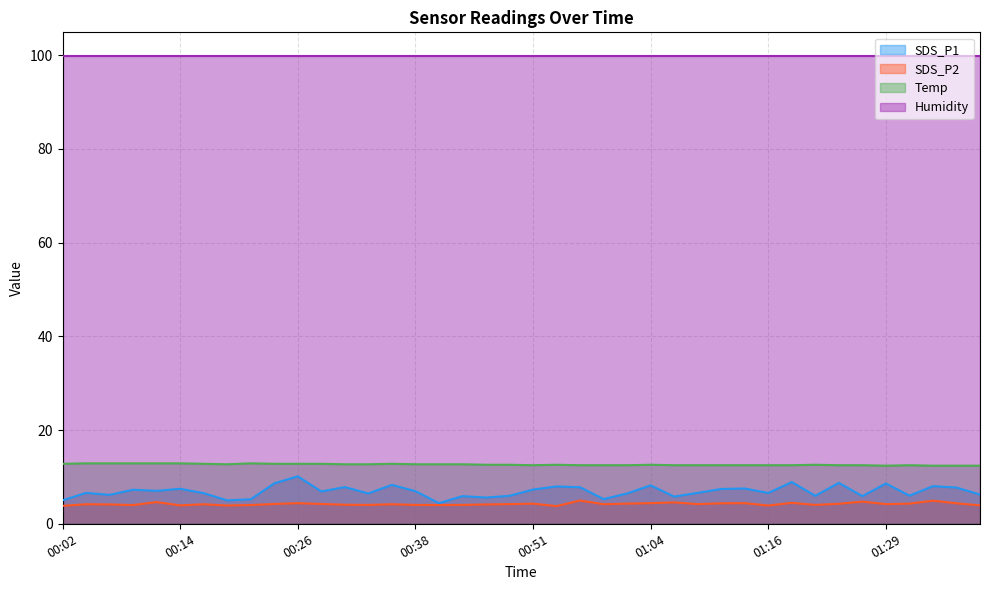

What is the label of the 14th point from the left?

00:34